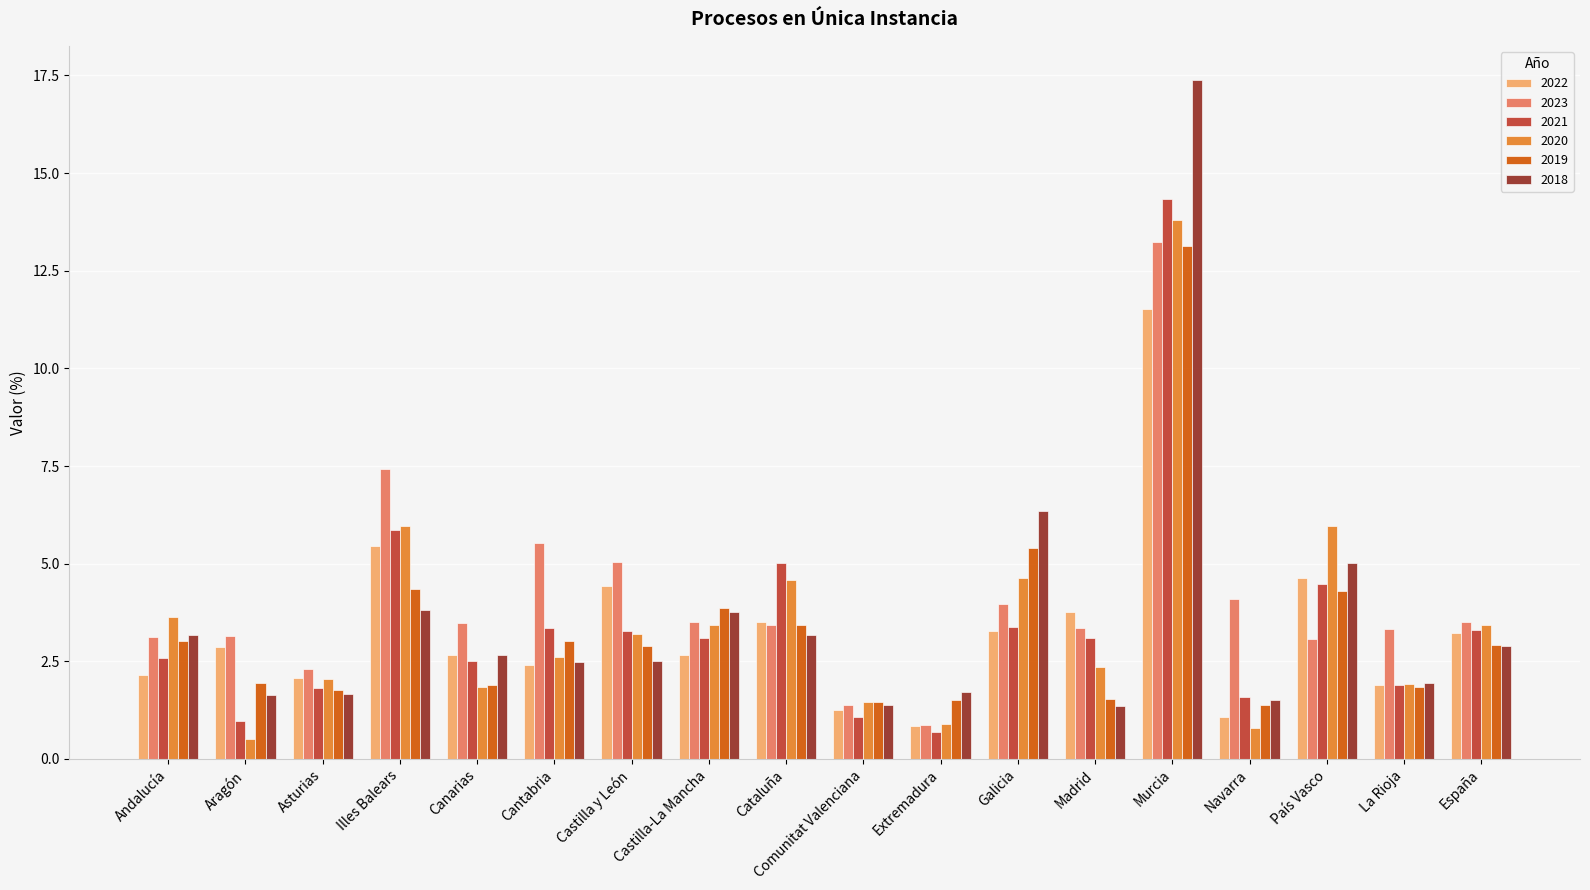

What is the label of the 14th bar from the left?

Murcia